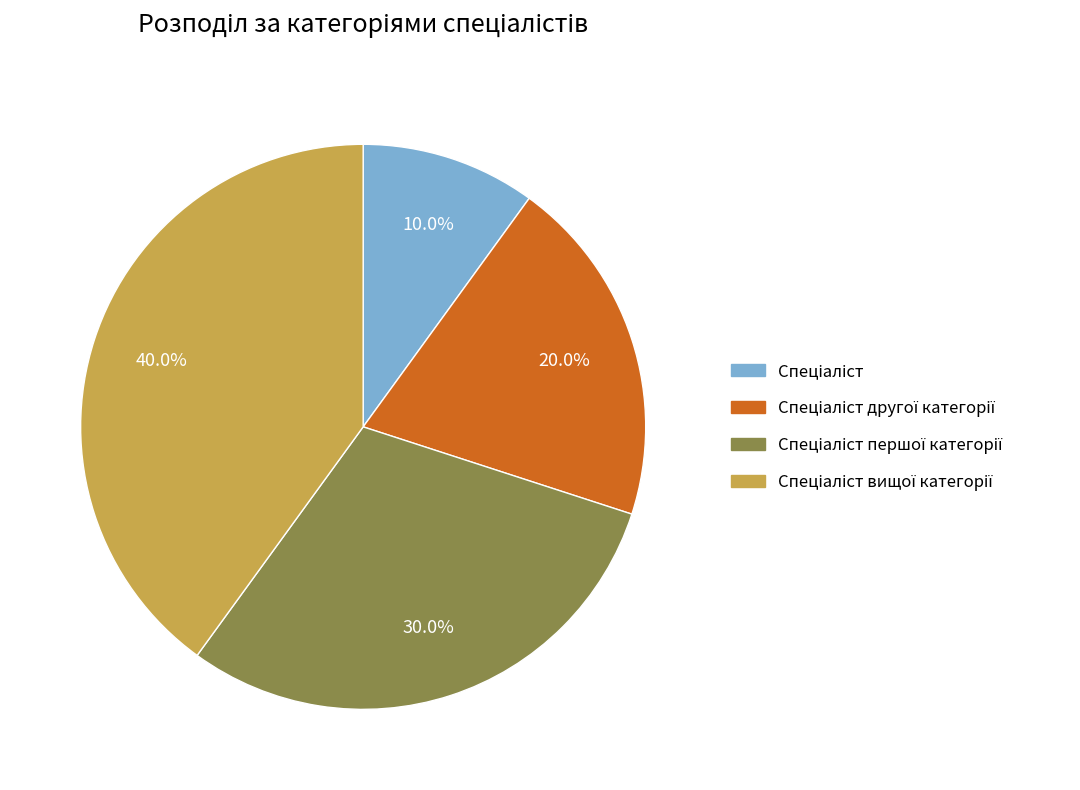

Is there any slice that represents more than half of the pie?

No